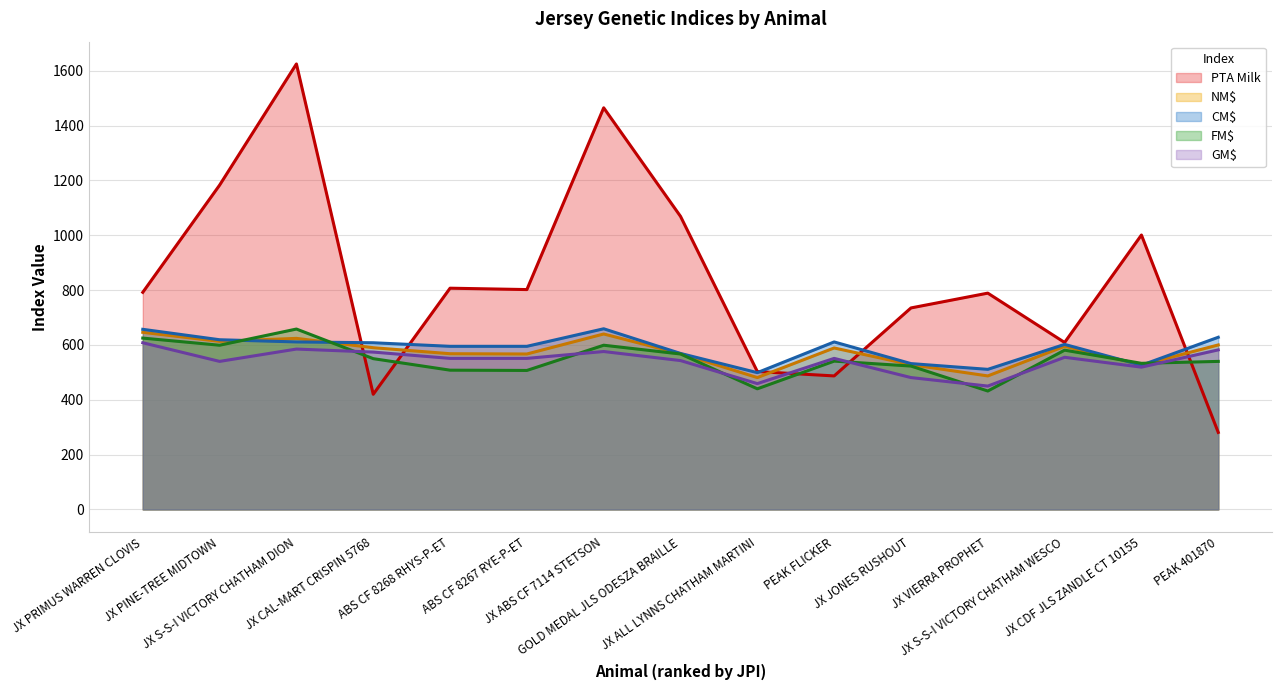

Is it true that GM$ equals 574 at JX CAL-MART CRISPIN 5768?

True